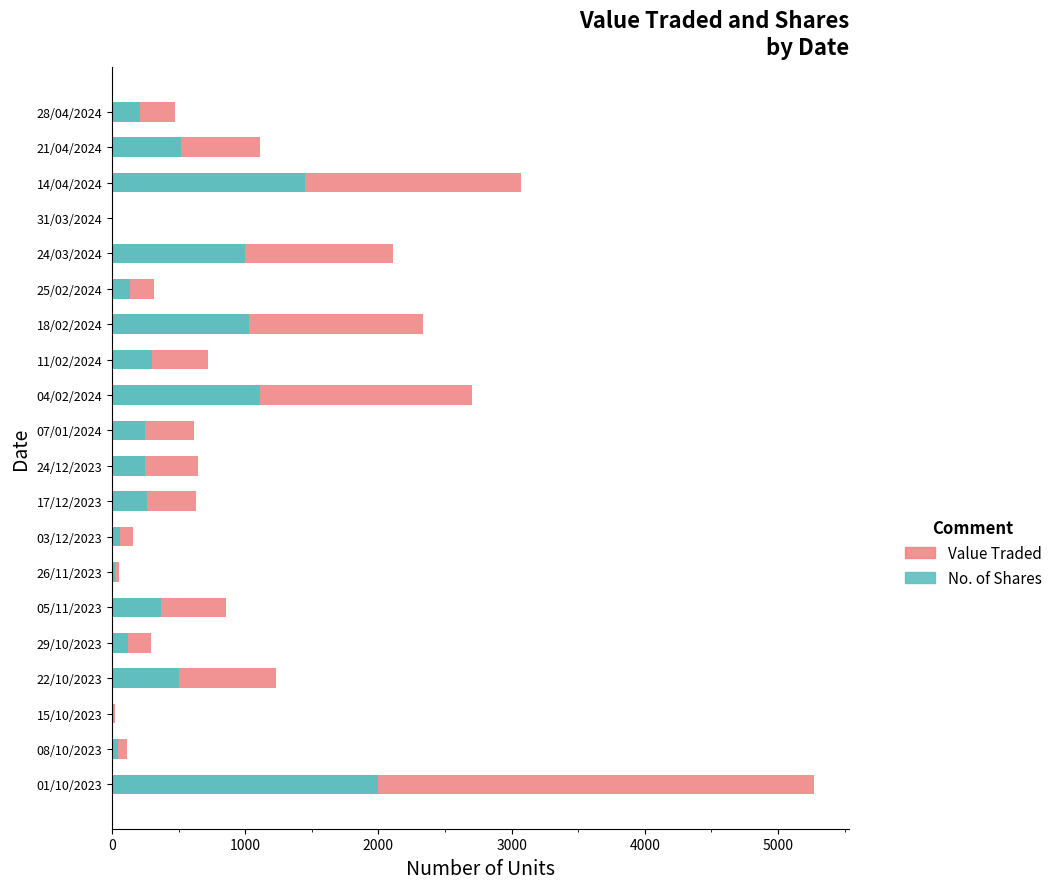

Are the bars horizontal?

Yes